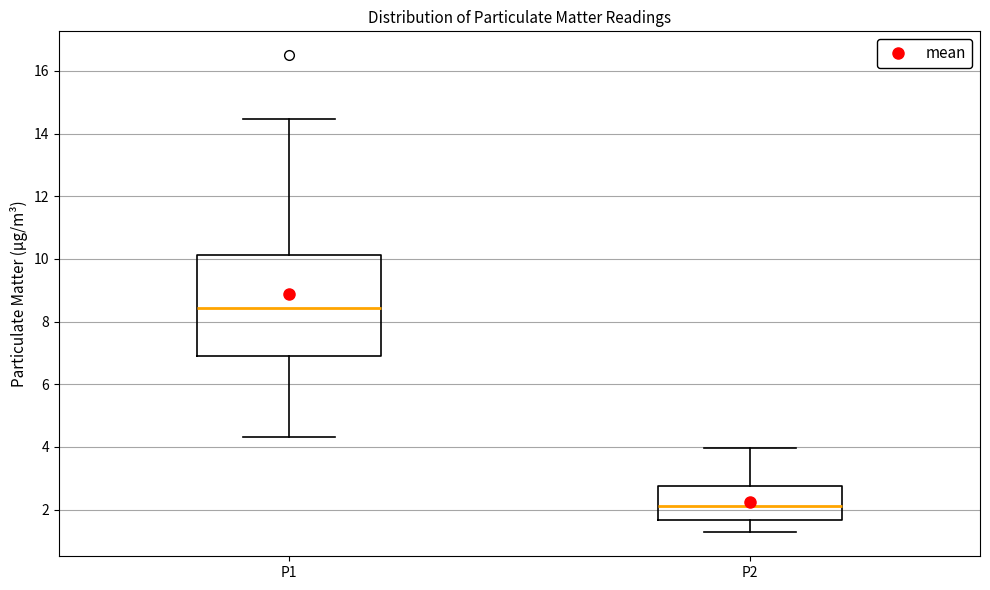

Comparing the boxes themselves (not the whiskers), which one is the tallest?

P1